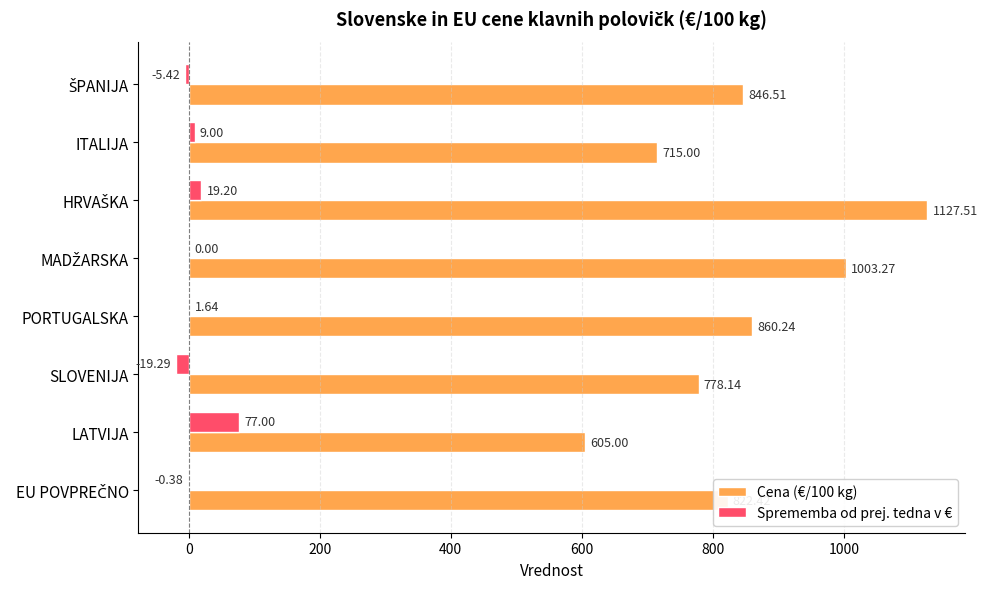

Where is Cena (€/100 kg) nearest to the value 866?

PORTUGALSKA